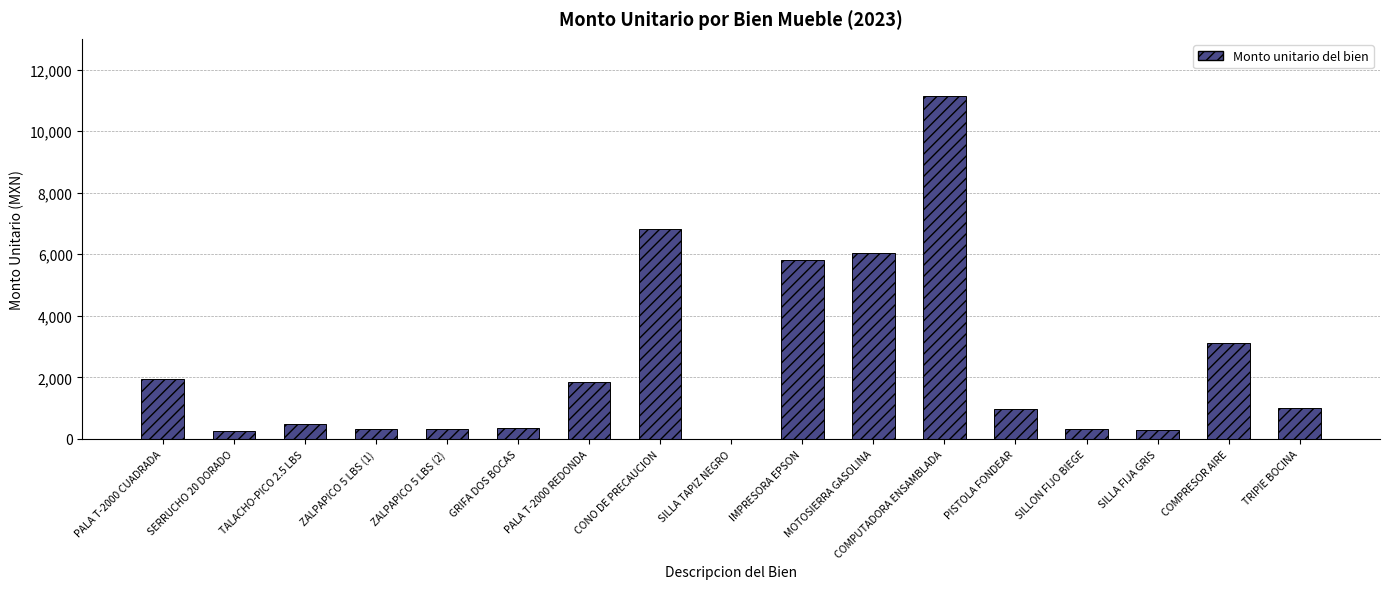

What value does the data have at SILLA FIJA GRIS?

282.2